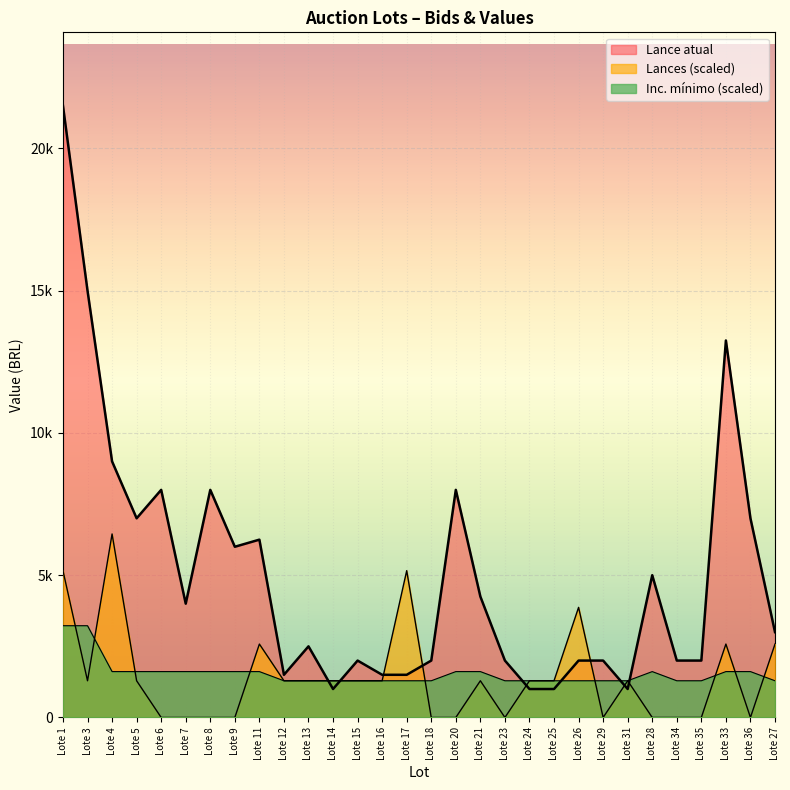

In Lance atual, how many points are higher than both neighbors (excluding endpoints)?

8